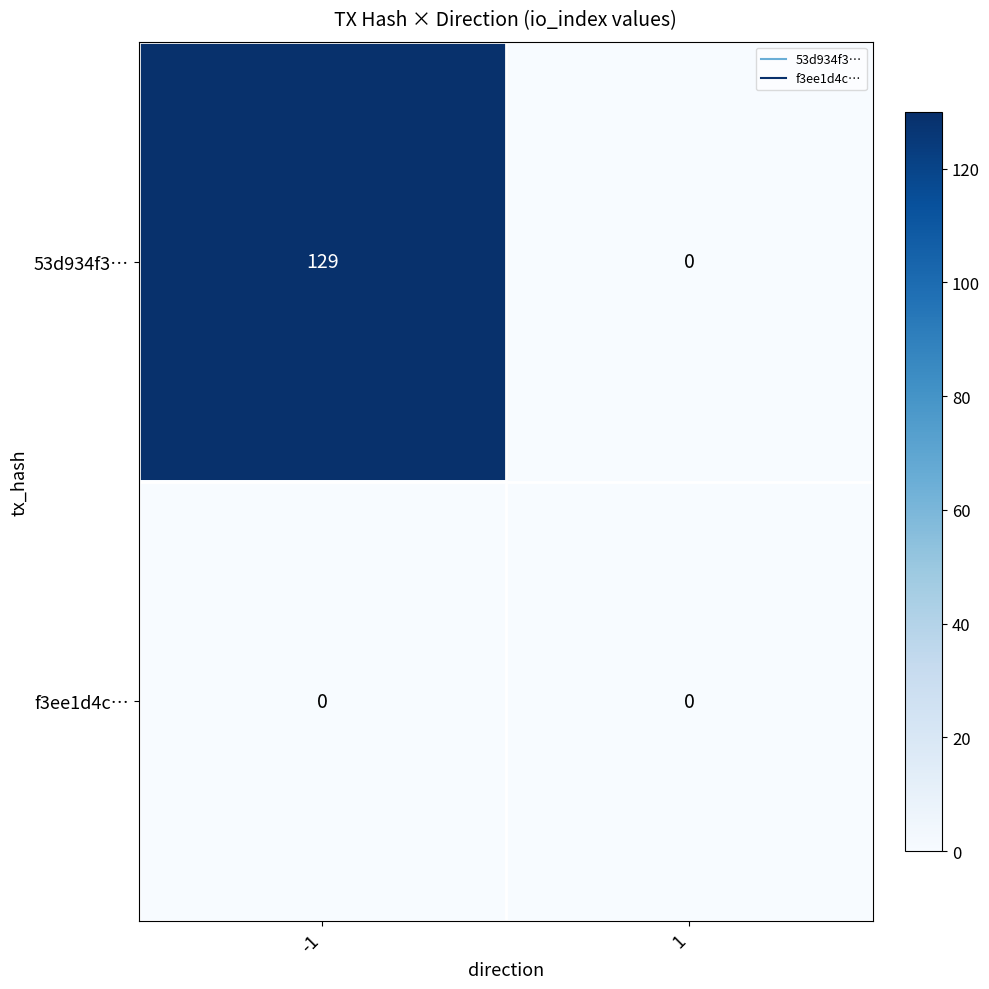

What is the difference between the highest and lowest values at -1?

129